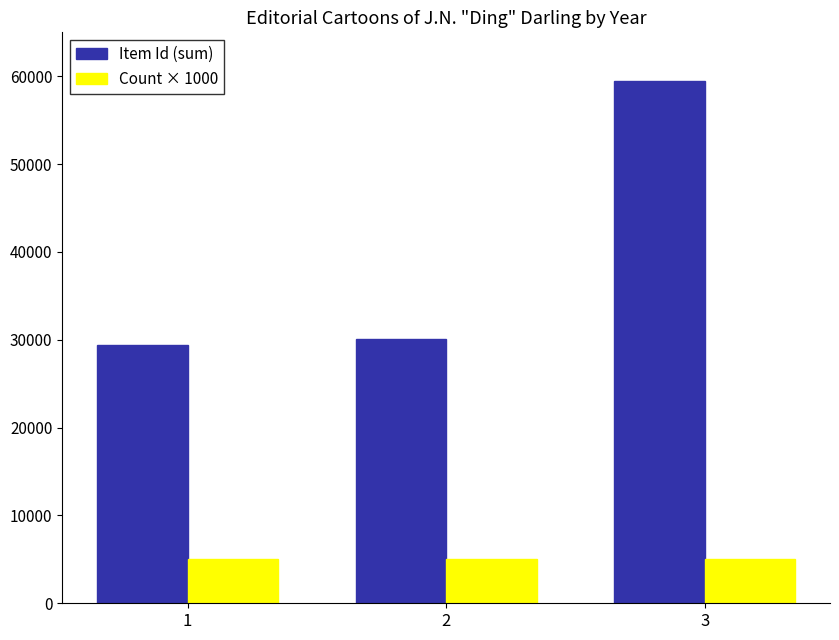

How many values in the Item Id (sum) series are below 30061?

1